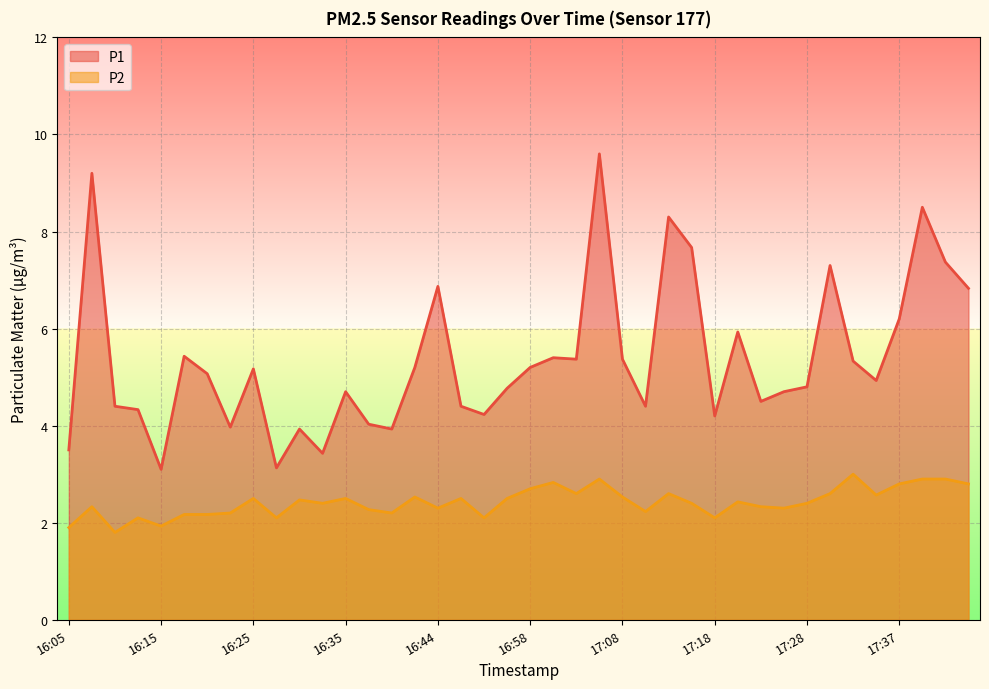

What are all the series names shown in the legend?

P1, P2